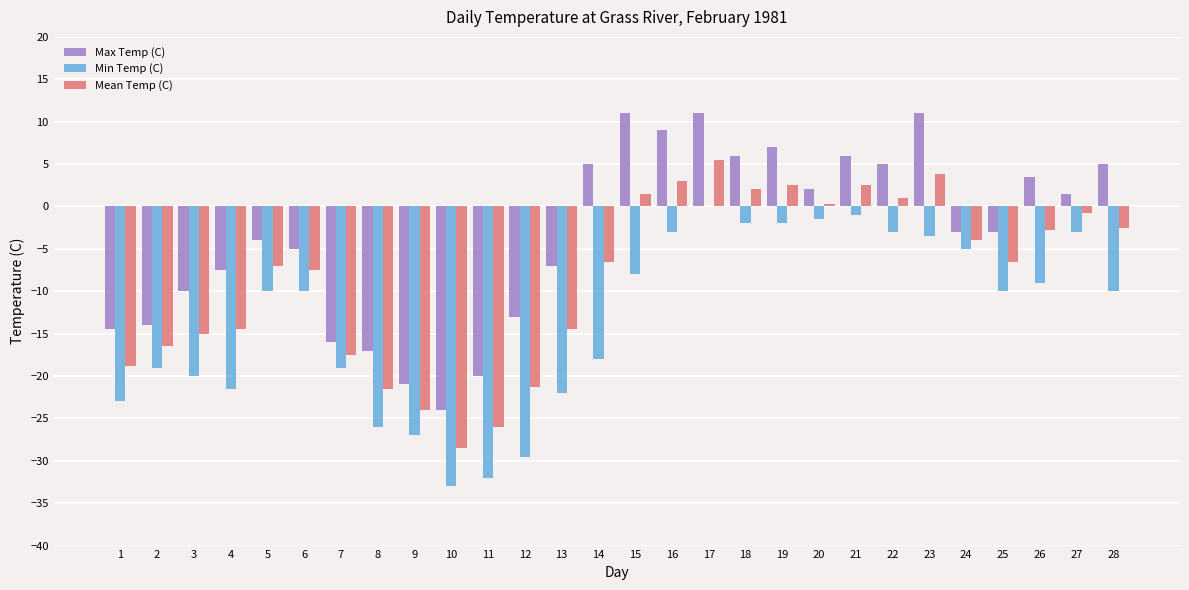

Which series has the largest total across all categories?

Max Temp (C)